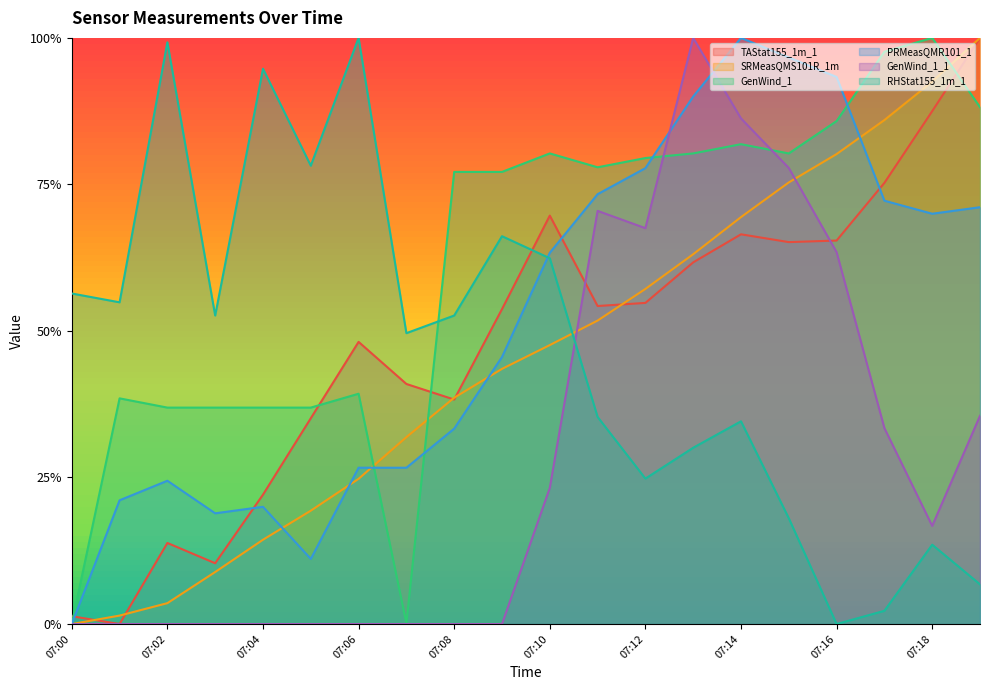

True or false: RHStat155_1m_1 and SRMeasQMS101R_1m intersect in this chart.

True